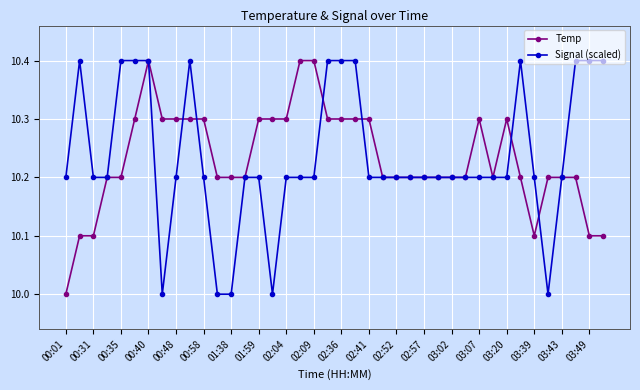

What is the value of the Temp point at the 18th from the left?

10.4